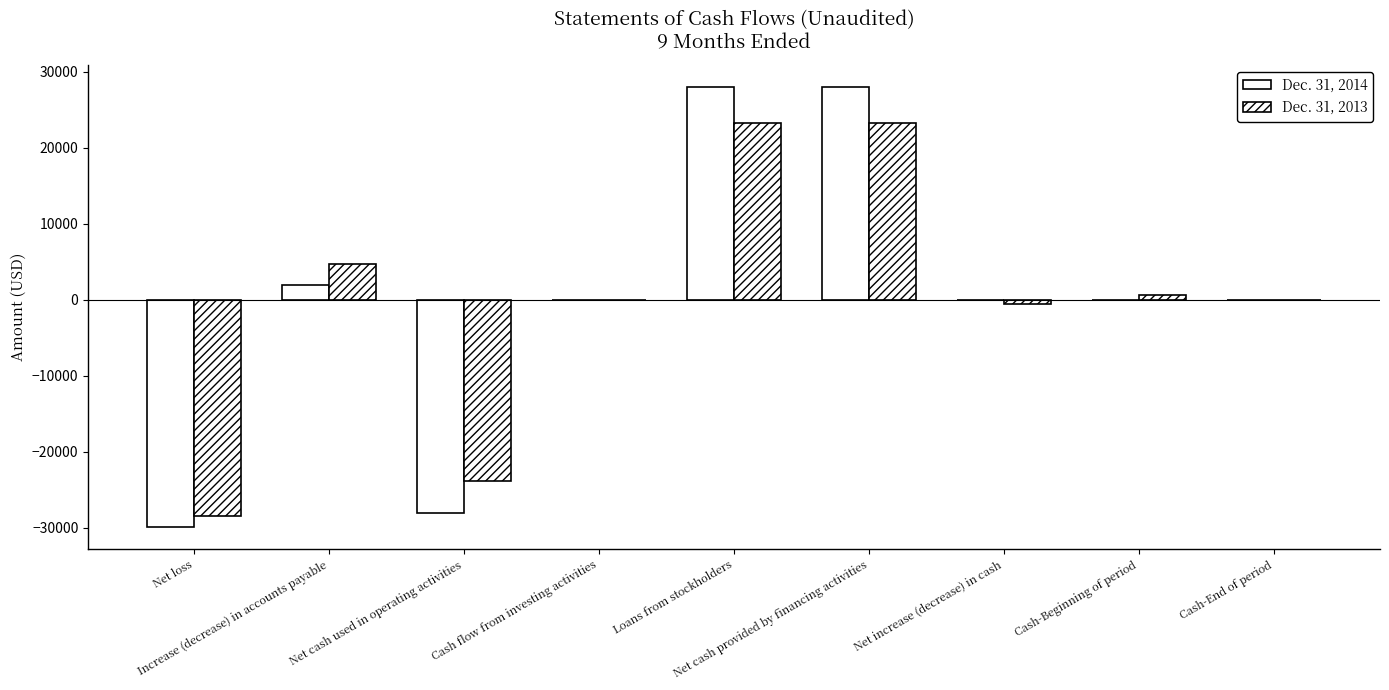

Are the bars horizontal?

No